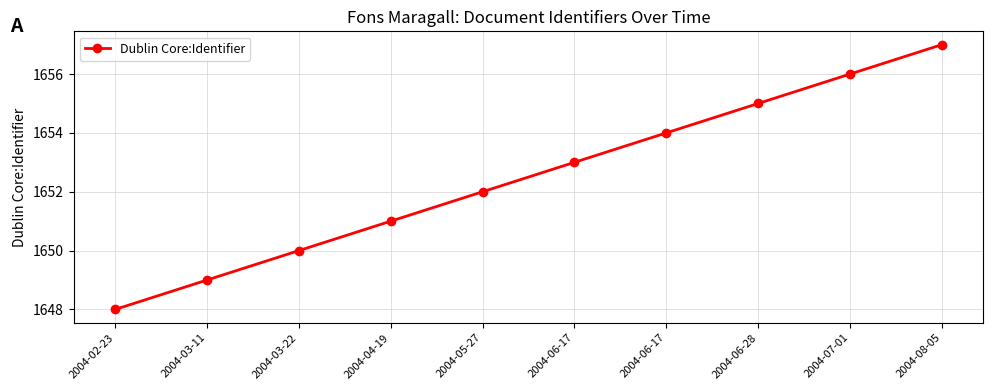

List the labels in order of value, smallest first.

2004-02-23, 2004-03-11, 2004-03-22, 2004-04-19, 2004-05-27, 2004-06-17, 2004-06-17, 2004-06-28, 2004-07-01, 2004-08-05